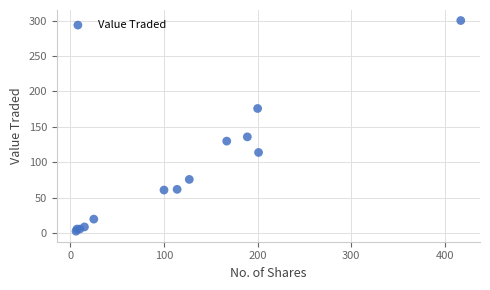

What Y value in the scatter plot is closest to 151?

136